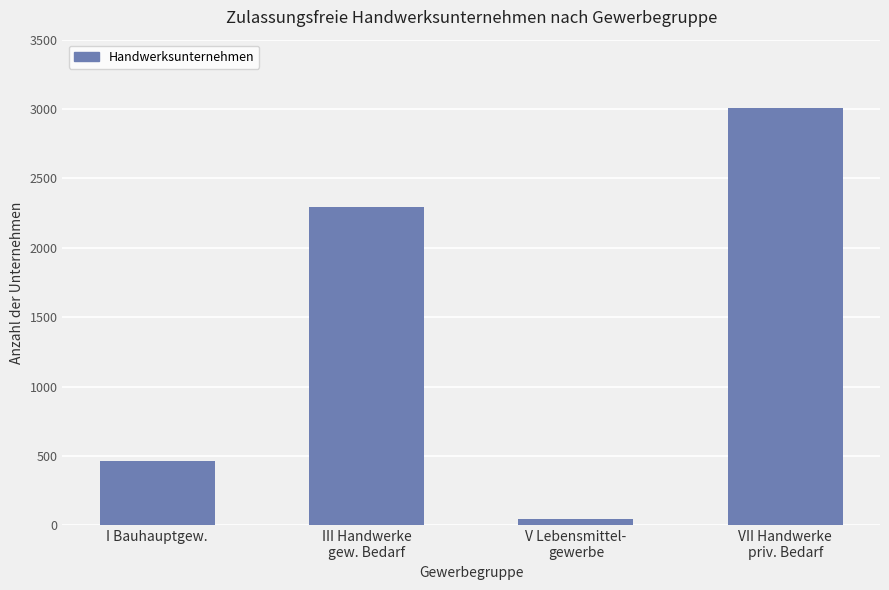

Which has a higher value, V Lebensmittel-
gewerbe or I Bauhauptgew.?

I Bauhauptgew.